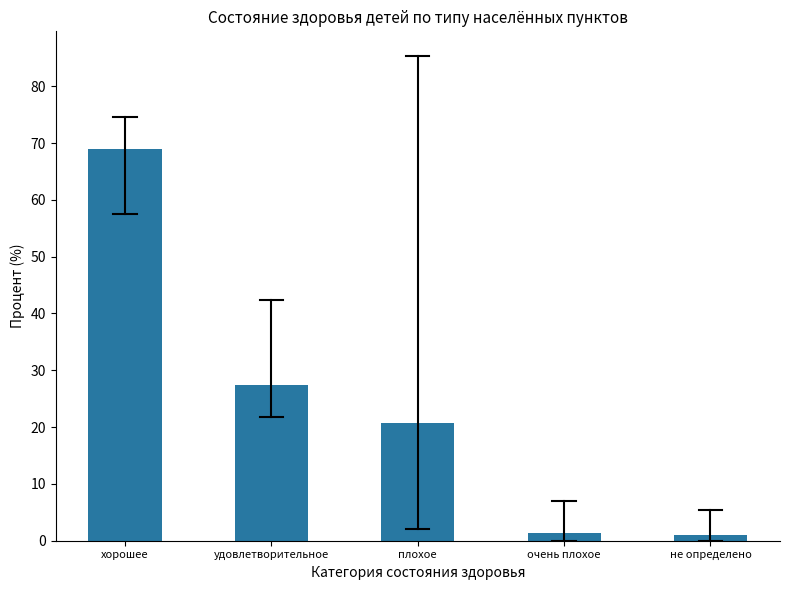

What is the difference between the maximum and minimum values?

67.9